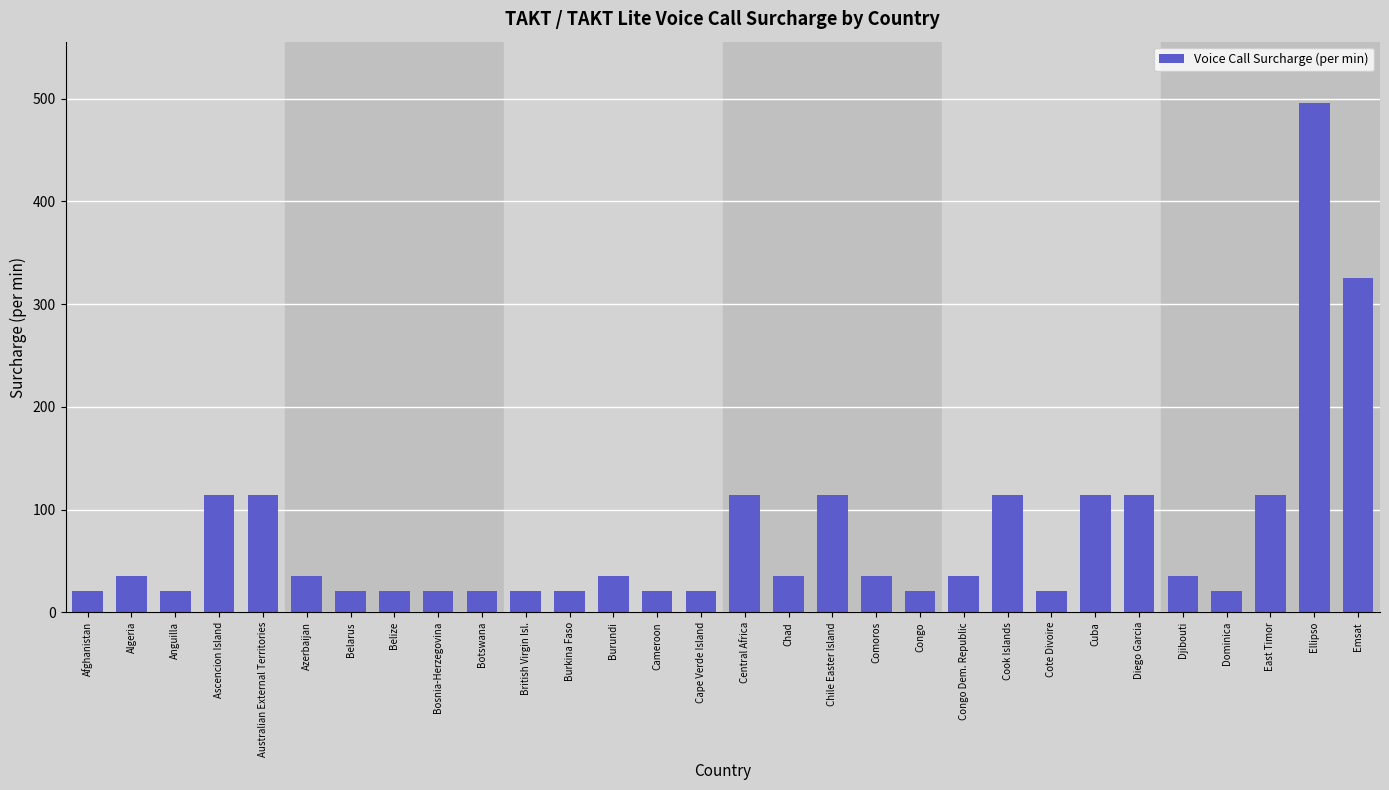

Reading left to right, transcribe all the data shown in this chart.

Afghanistan=21	Algeria=35	Anguilla=21	Ascencion Island=114	Australian External Territories=114	Azerbaijan=35	Belarus=21	Belize=21	Bosnia-Herzegovina=21	Botswana=21	British Virgin Isl.=21	Burkina Faso=21	Burundi=35	Cameroon=21	Cape Verde Island=21	Central Africa=114	Chad=35	Chile Easter Island=114	Comoros=35	Congo=21	Congo Dem. Republic=35	Cook Islands=114	Cote Divoire=21	Cuba=114	Diego Garcia=114	Djibouti=35	Dominica=21	East Timor=114	Ellipso=496	Emsat=325